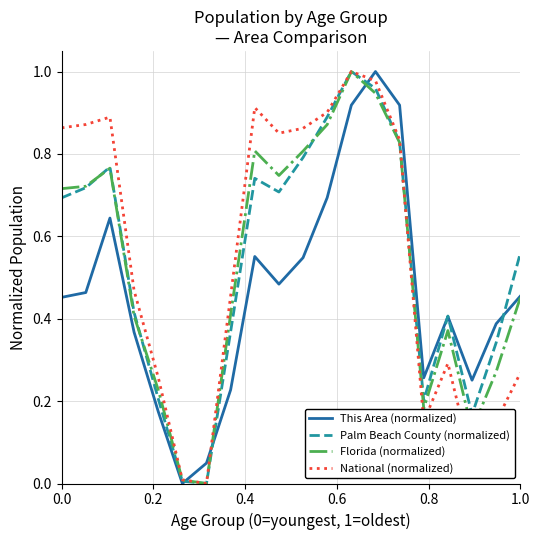

What is the sum of all This Area (normalized) values?

9.2